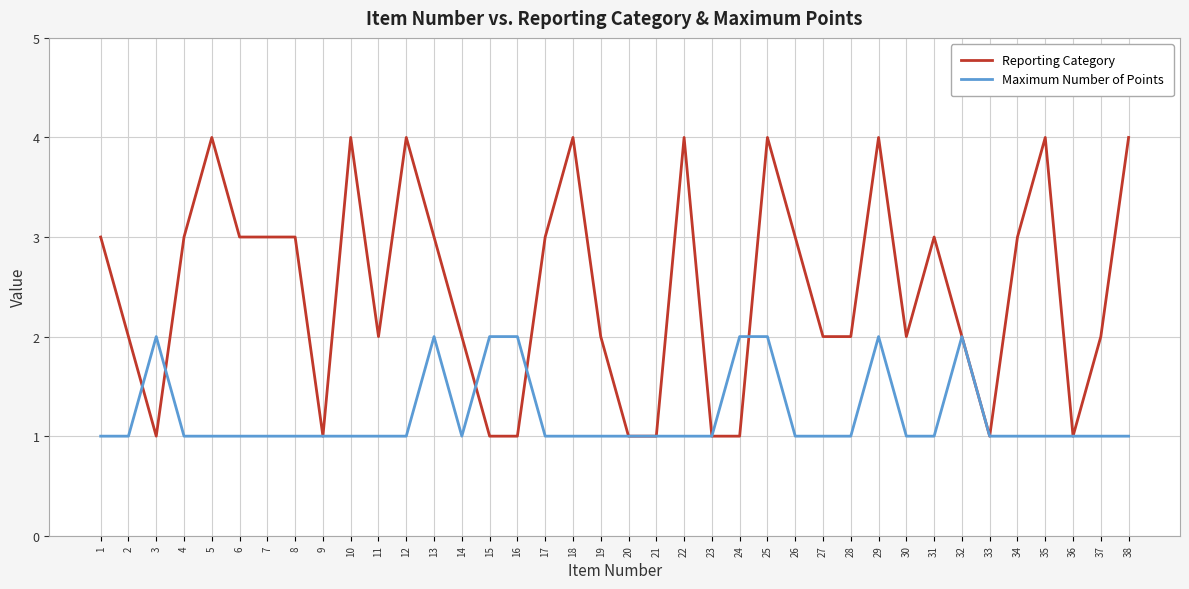

The Maximum Number of Points series shows 0 at 33. True or false?

False